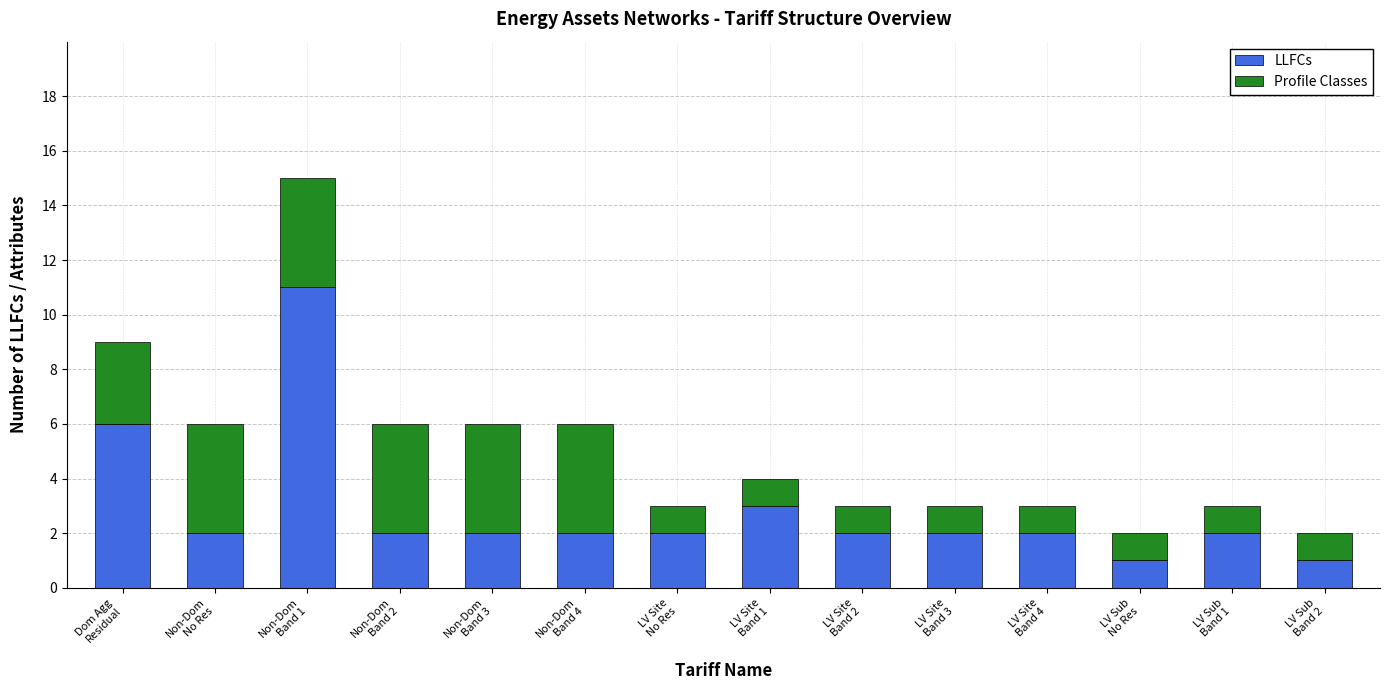

What is the sum of the LLFCs values at LV Sub
Band 2 and LV Sub
No Res?

2